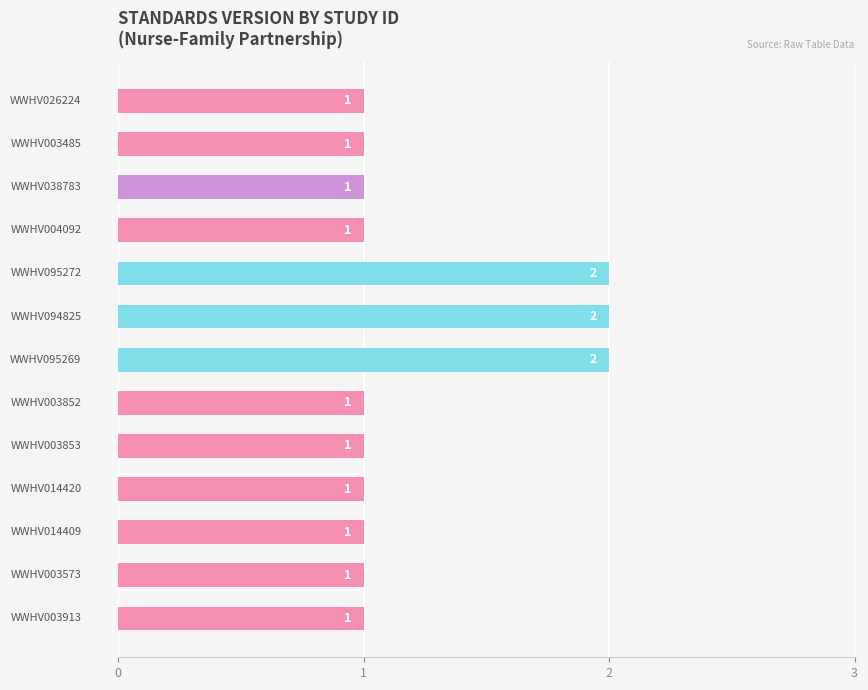

What is the value of the 10th bar from the top?

1